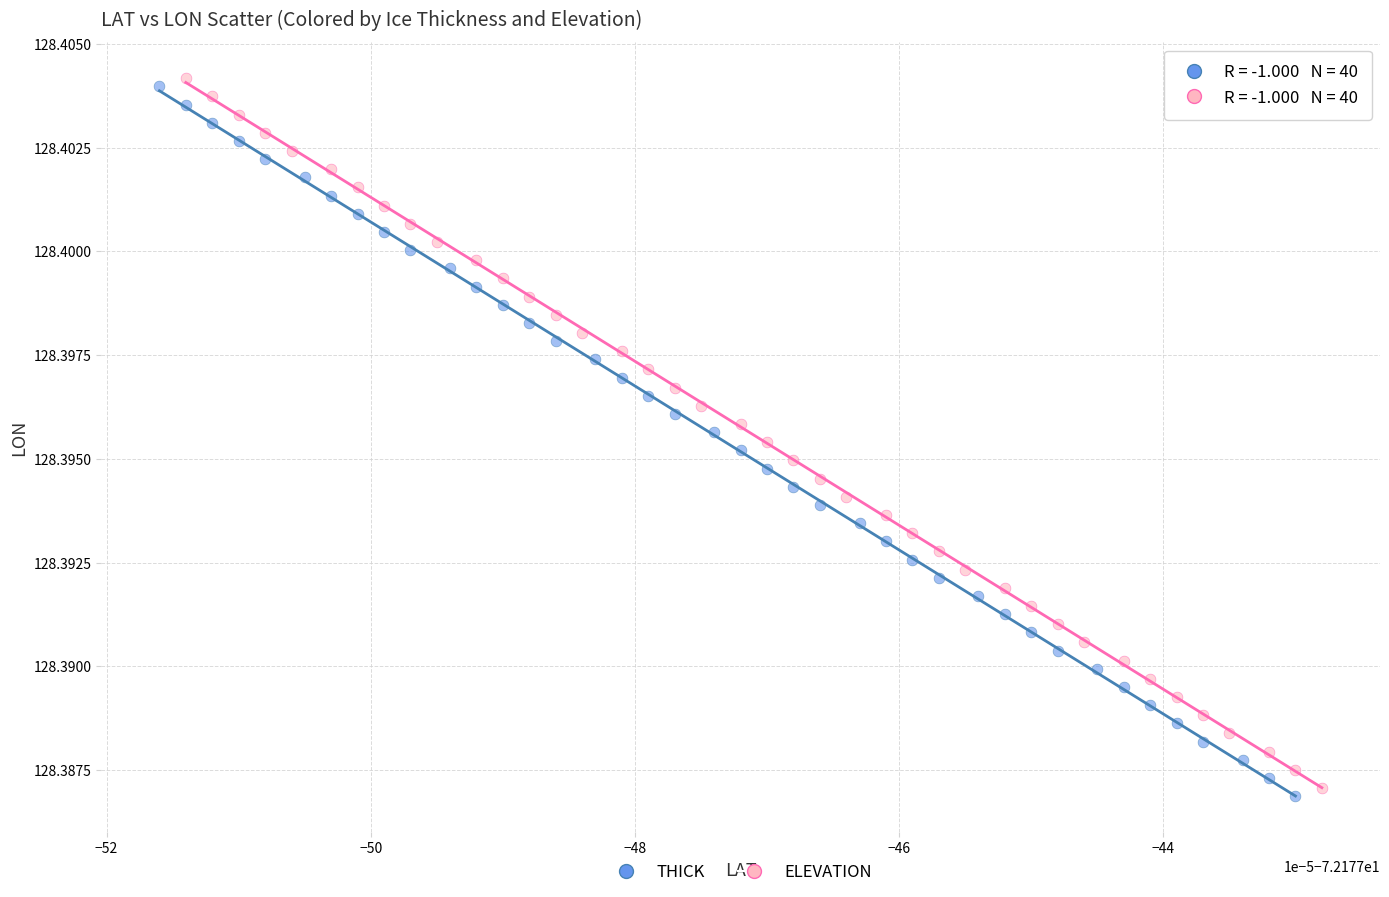

What are all the series names shown in the legend?

THICK, ELEVATION